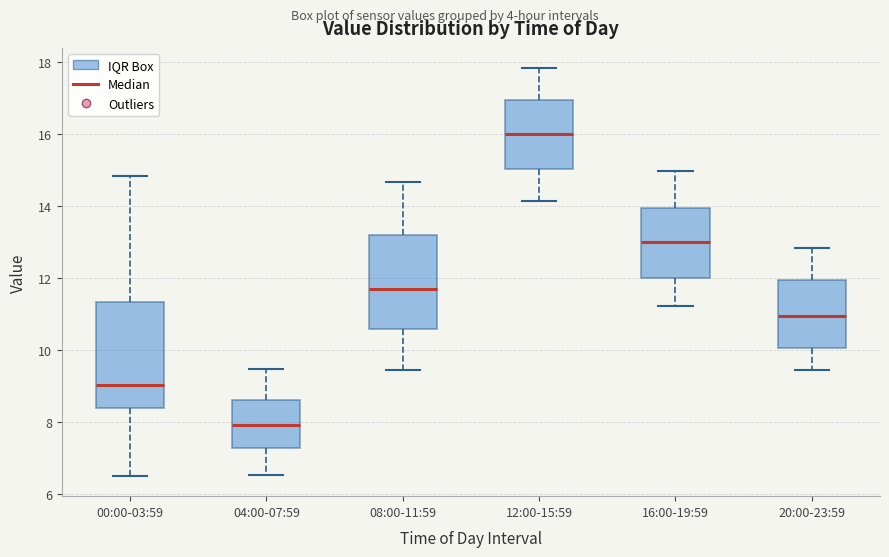

Which box has the lowest median line?

04:00-07:59